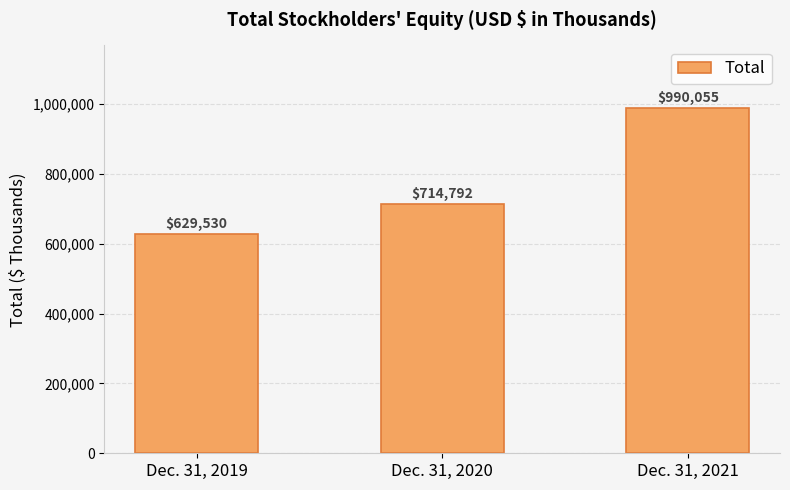

Rank the categories by value from lowest to highest.

Dec. 31, 2019, Dec. 31, 2020, Dec. 31, 2021